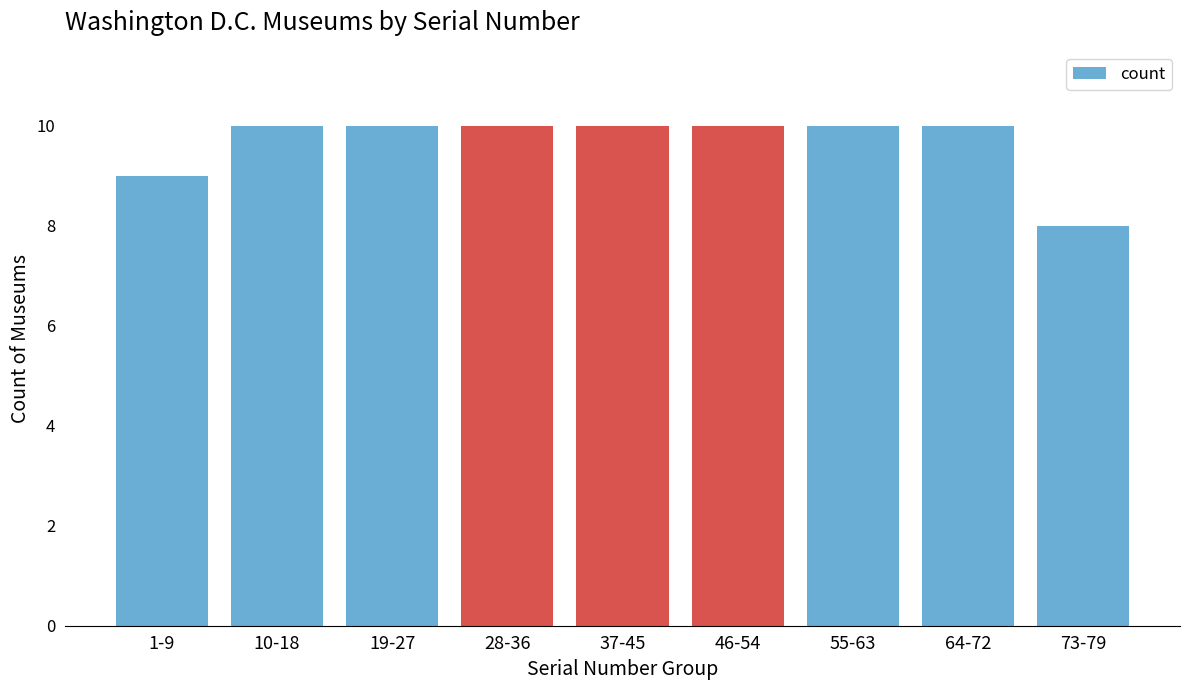

Reading left to right, what are all the values shown in this chart?

9	10	10	10	10	10	10	10	8